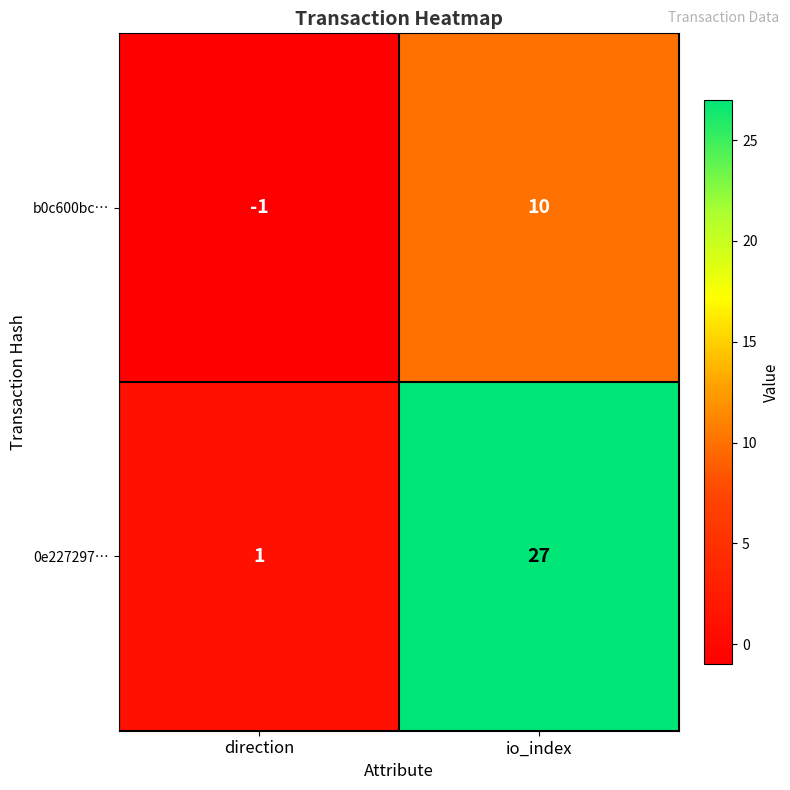

Reading left to right, list all the values displayed in this chart.

b0c600bc…: -1	10
0e227297…: 1	27